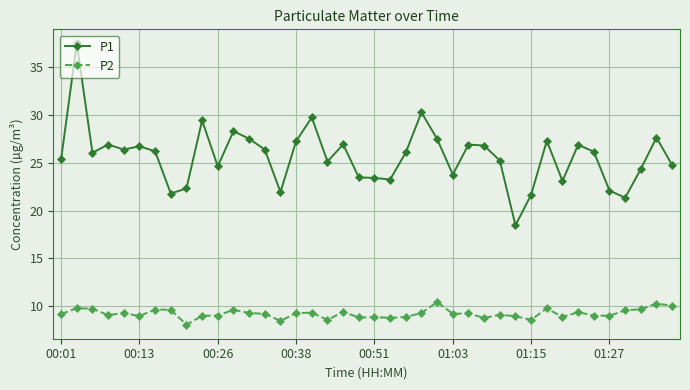

Is this an area chart (filled region under the line)?

No